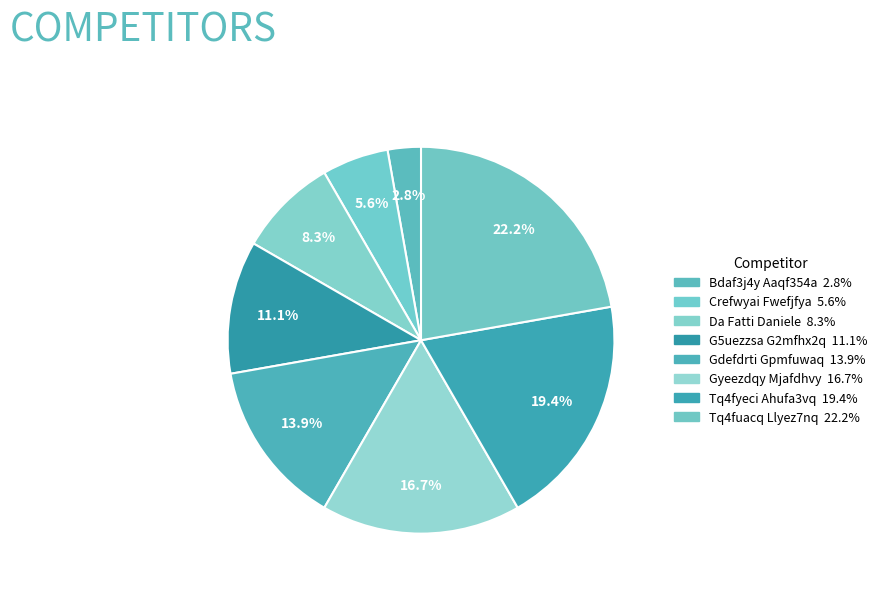

To the nearest percent, what is the average slice percentage?

12%